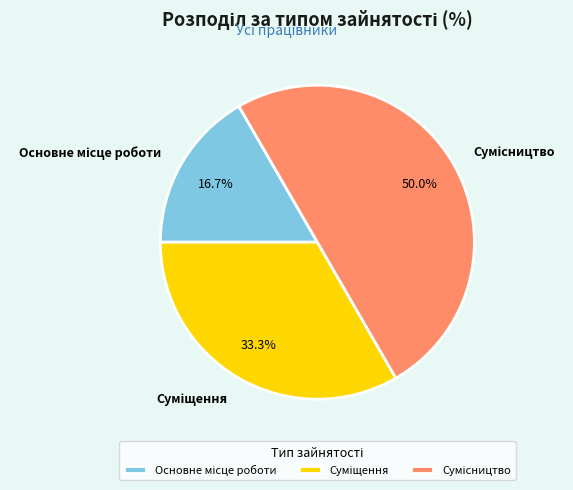

Count the number of slices in the pie.

3